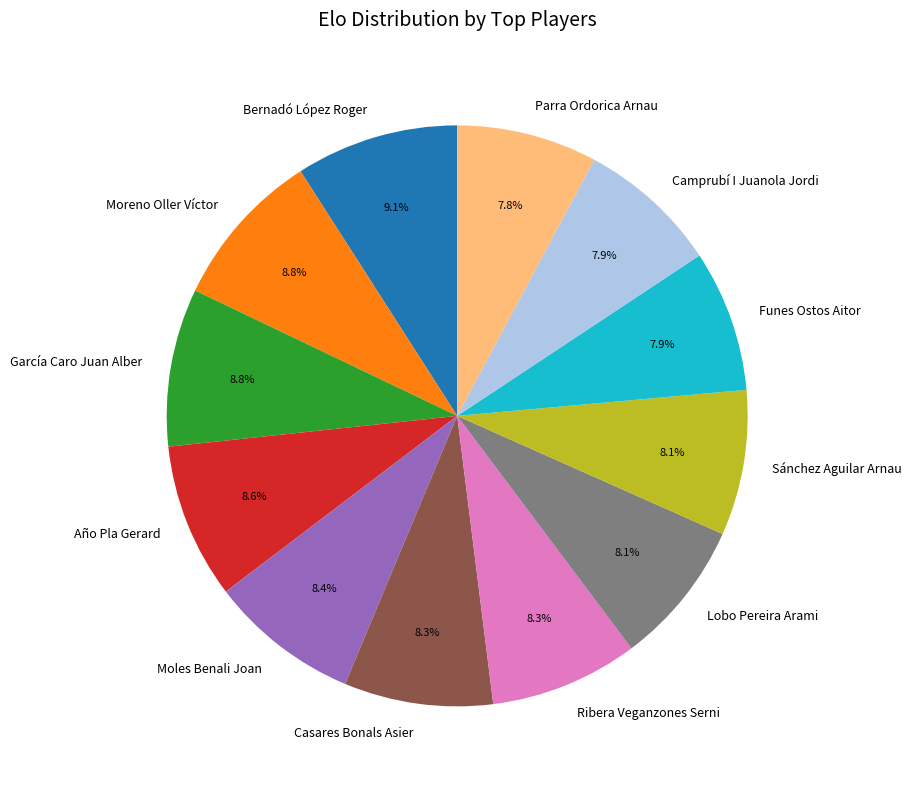

Combined, do Lobo Pereira Arami and Camprubí I Juanola Jordi account for over 50%?

No